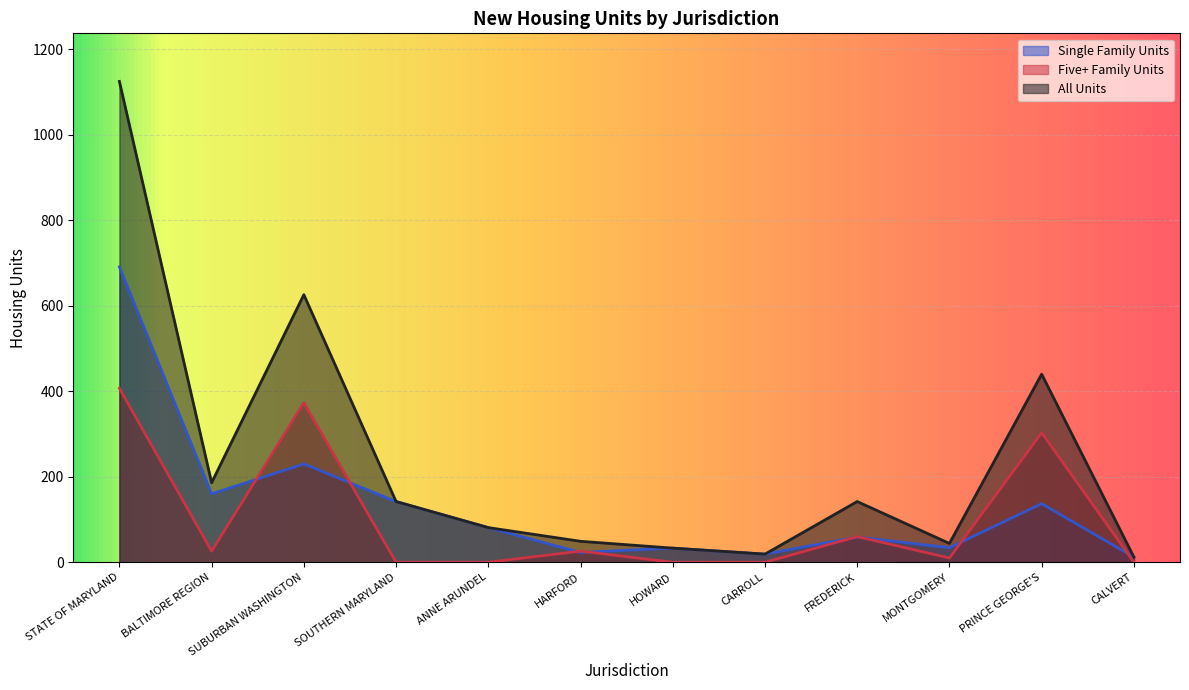

List the labels in order of Single Family Units value, smallest first.

CALVERT, CARROLL, HARFORD, HOWARD, MONTGOMERY, FREDERICK, ANNE ARUNDEL, PRINCE GEORGE'S, SOUTHERN MARYLAND, BALTIMORE REGION, SUBURBAN WASHINGTON, STATE OF MARYLAND